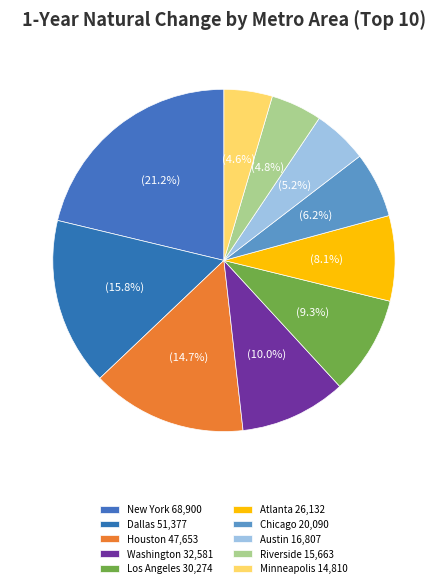

To the nearest percent, what is the average slice percentage?

10%